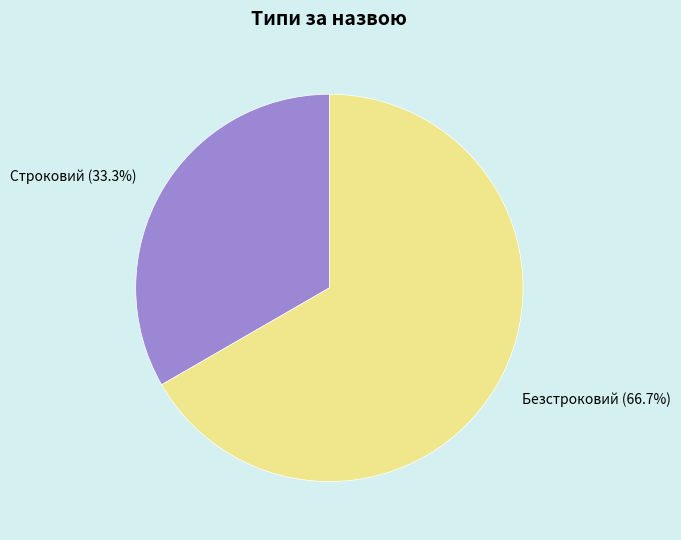

The Строковий slice represents 33% of the pie. True or false?

True